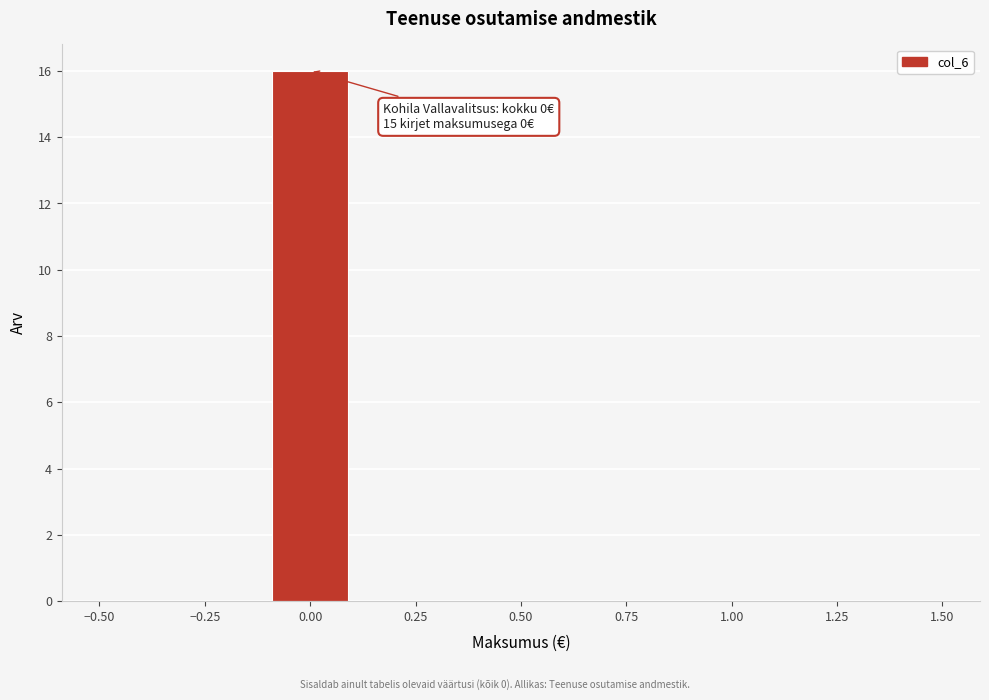

Over which range of the x-axis is the bar tallest?

-0.1 to 0.1